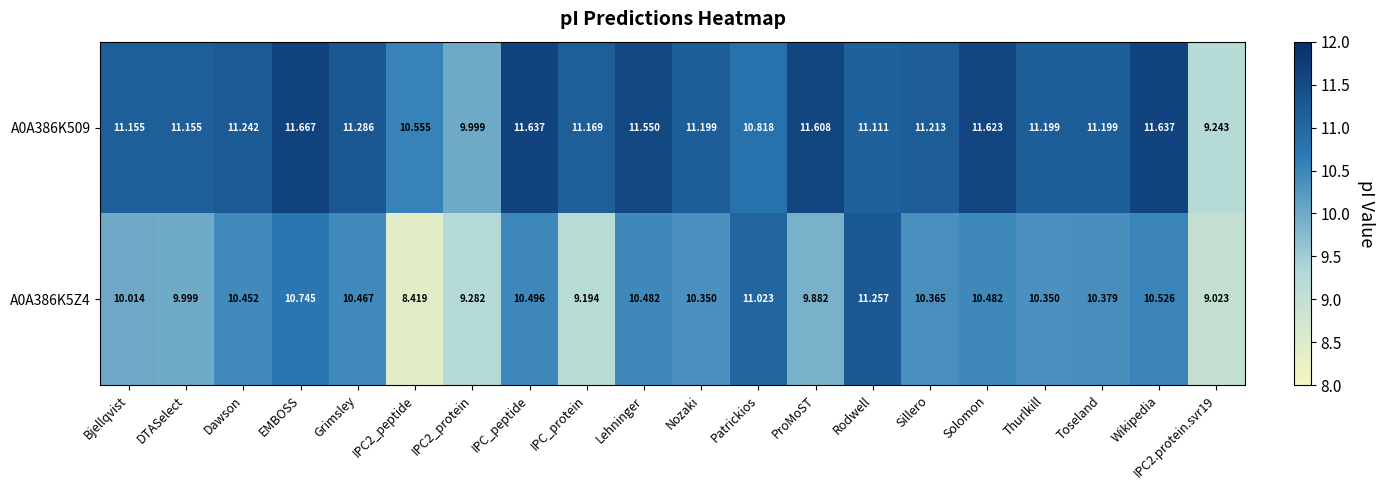

List the series in order of their peak value, highest first.

A0A386K509, A0A386K5Z4